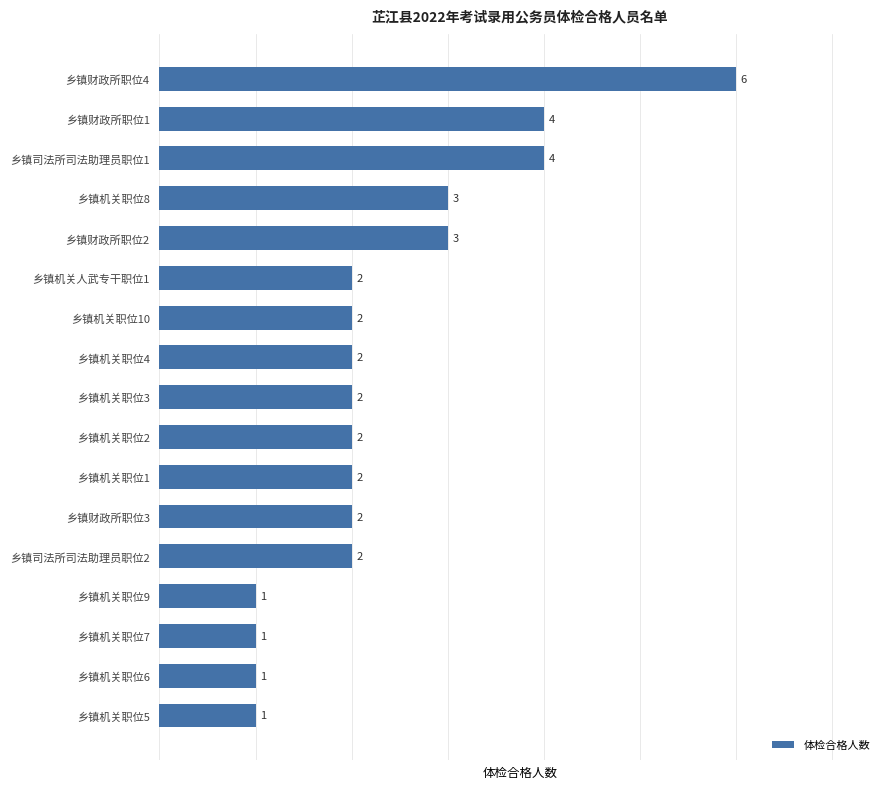

What is the greatest value displayed?

6